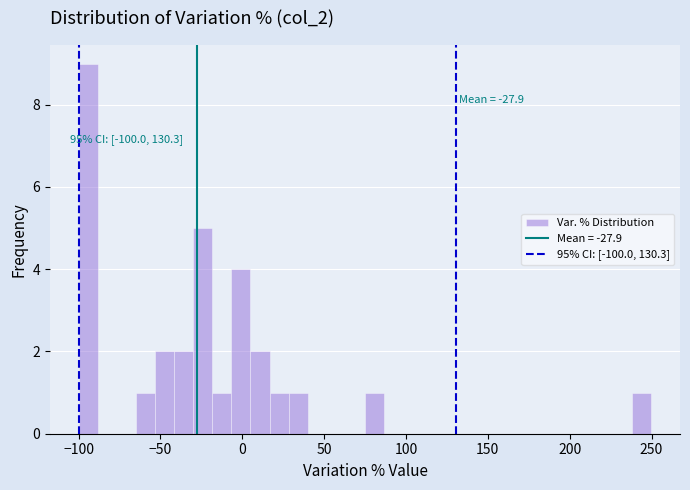

Read against the x-axis, roughly where is the centre of the tallest bar?

-95